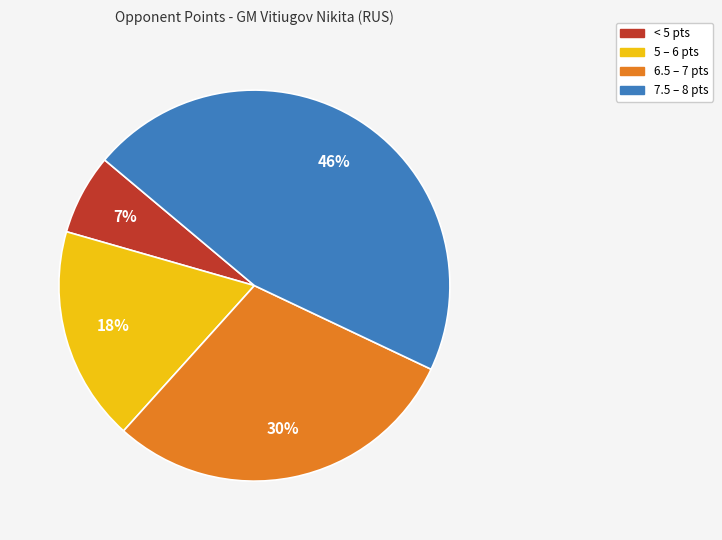

Does any single category account for the majority?

No